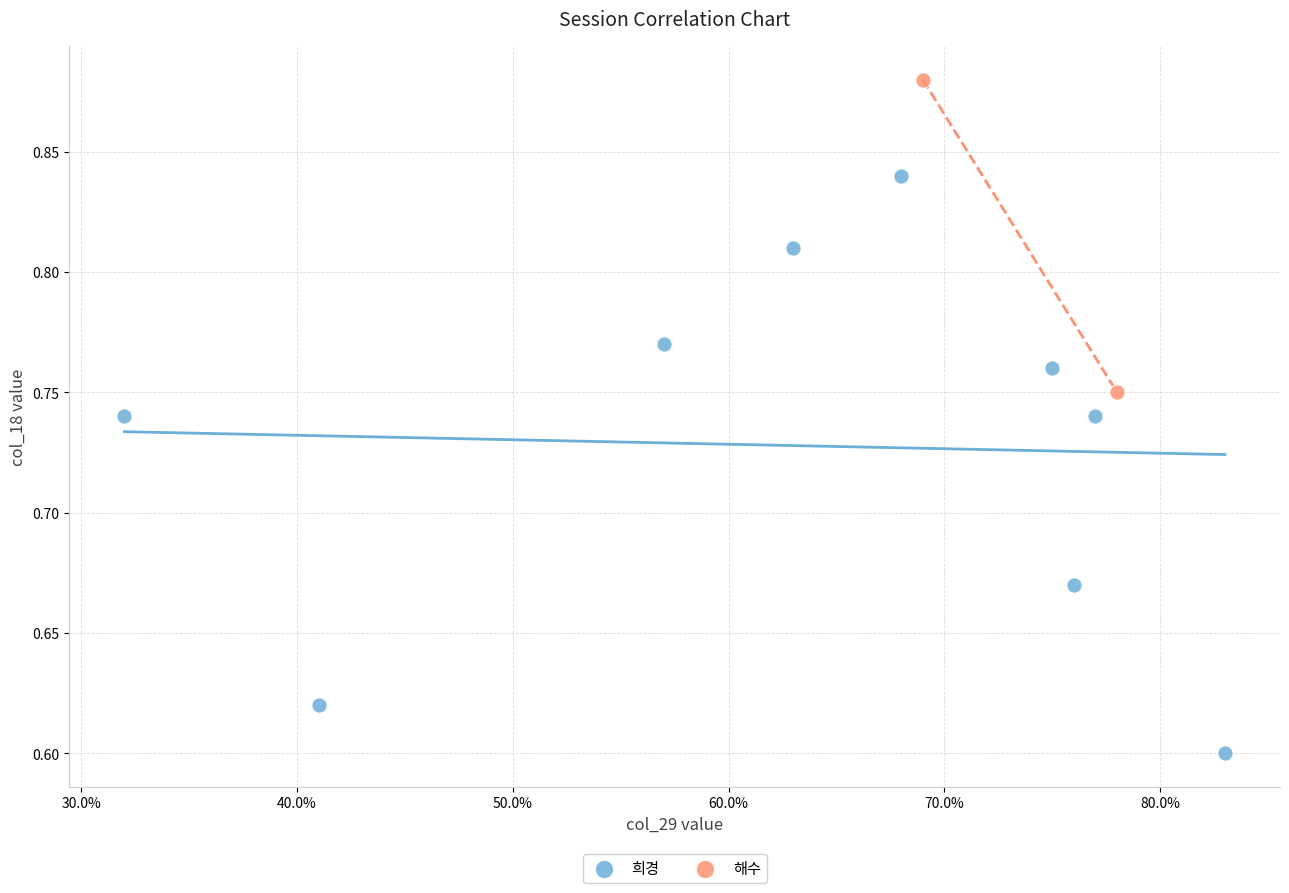

What are all the series names shown in the legend?

희경, 해수